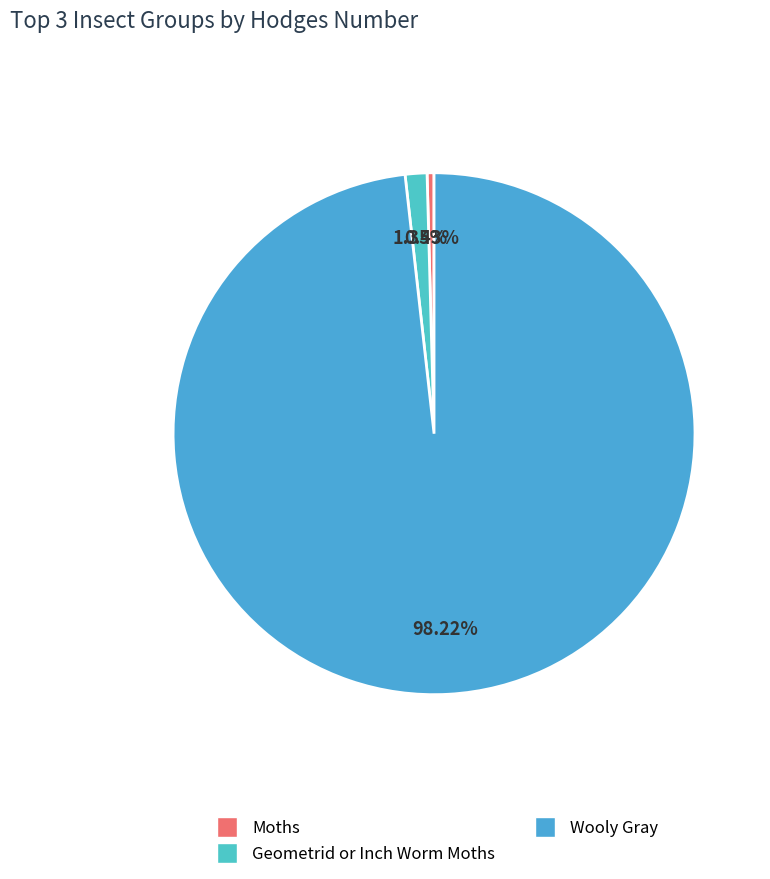

Does Moths account for over 50% of the chart?

No